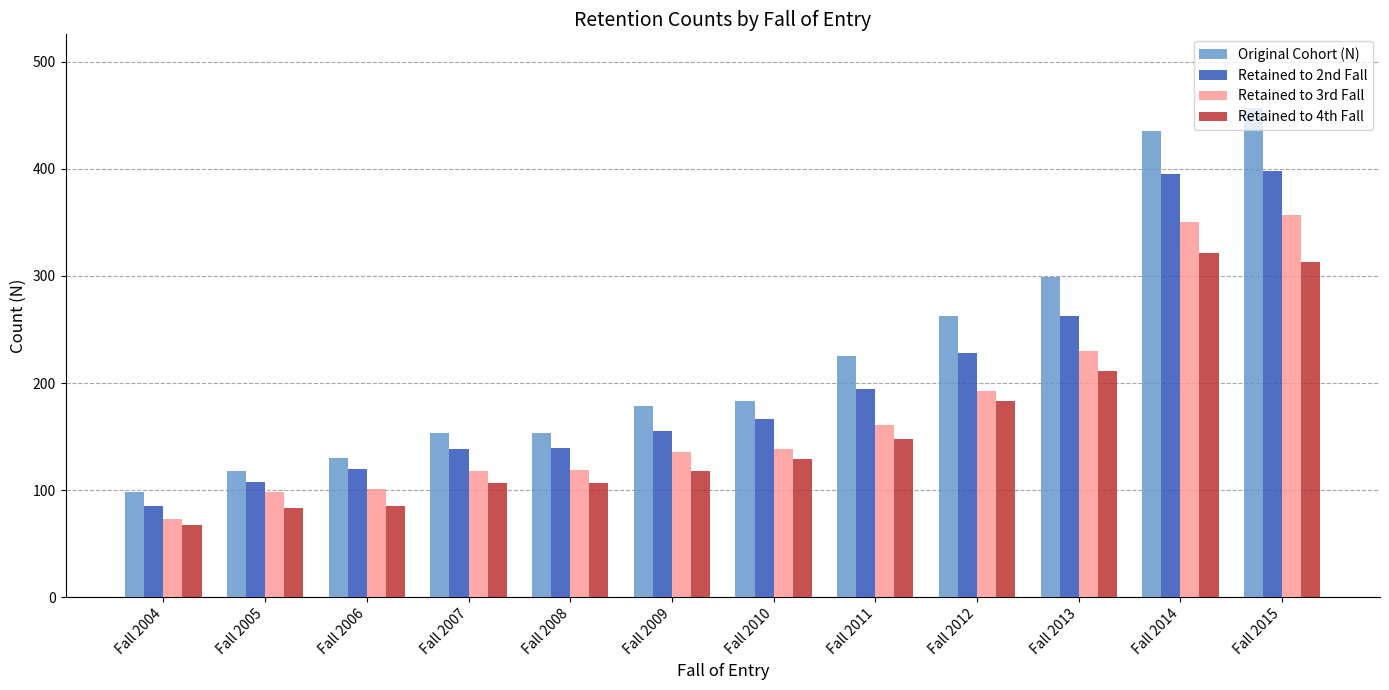

Which series has the largest total across all categories?

Original Cohort (N)